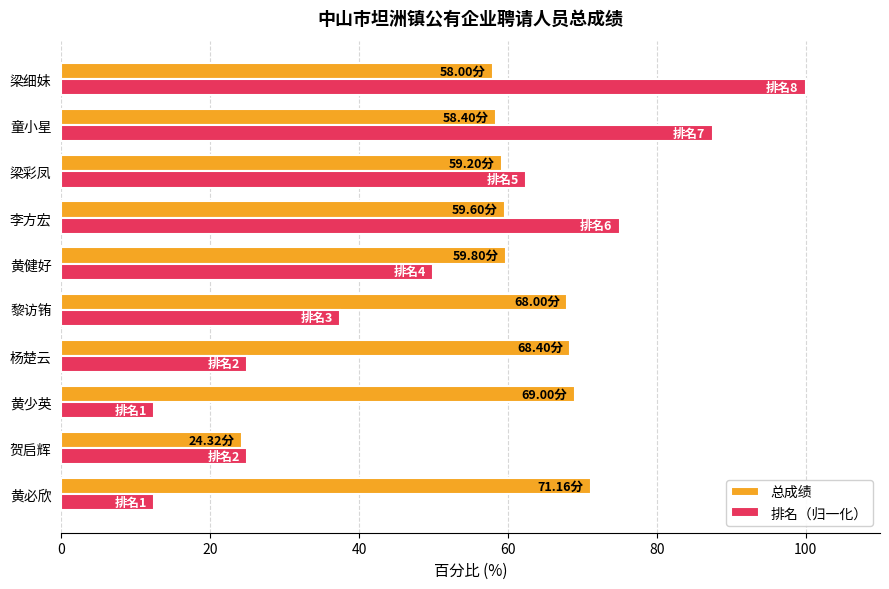

What is the total value across all series at 黄必欣?

83.7